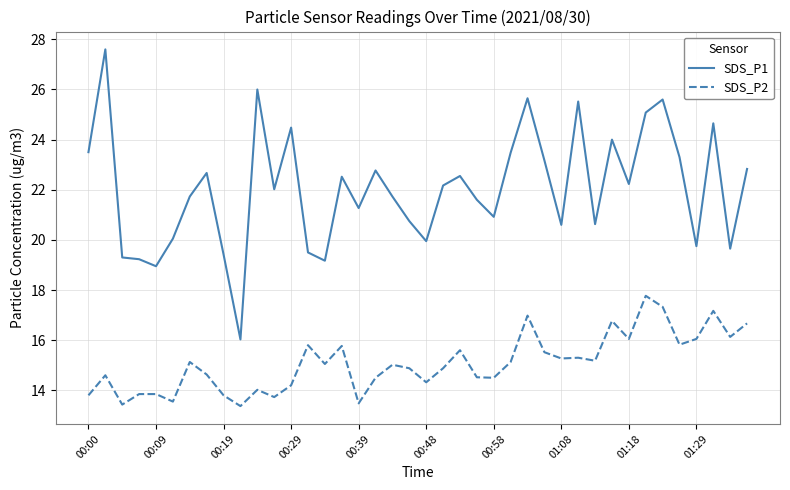

What is the lowest value of the SDS_P2 series?

13.4